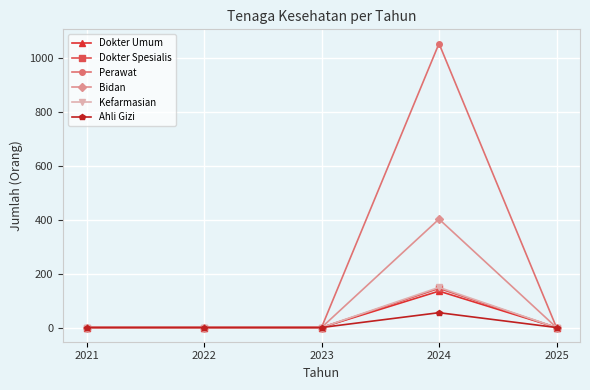

The Kefarmasian series shows 0 at 2025. True or false?

True